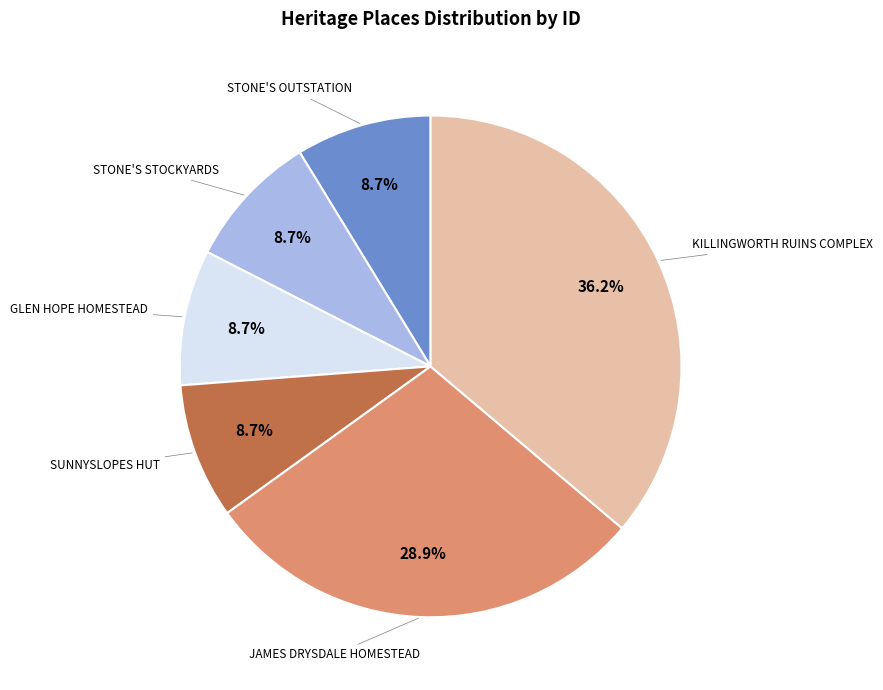

Is there any slice that represents more than half of the pie?

No